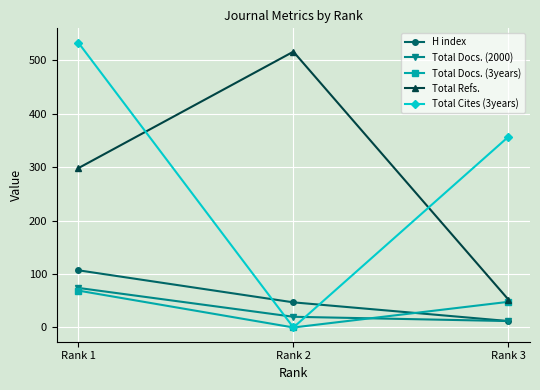

What are all the series names shown in the legend?

H index, Total Docs. (2000), Total Docs. (3years), Total Refs., Total Cites (3years)